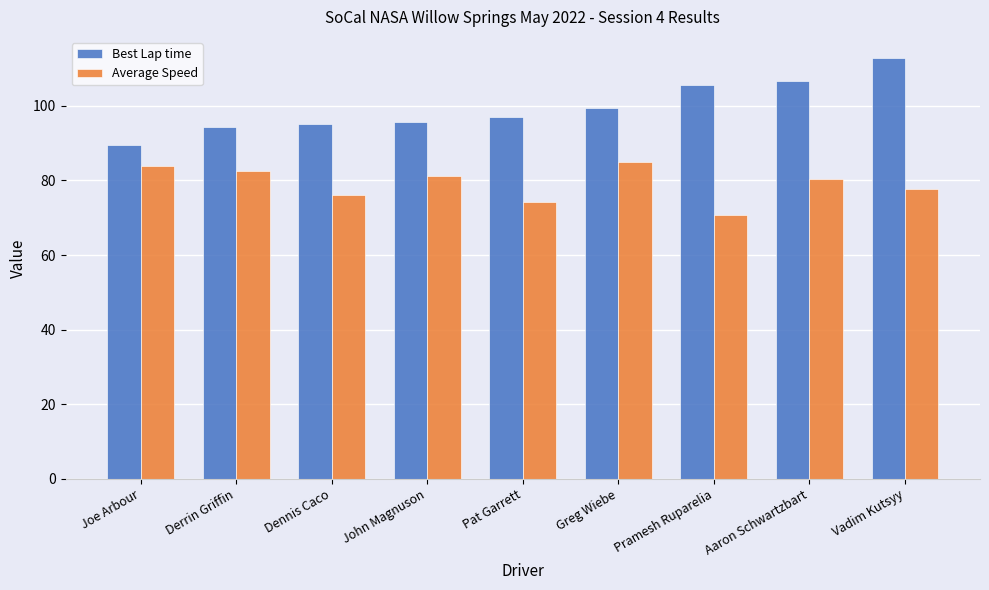

List the series in order of their peak value, lowest first.

Average Speed, Best Lap time